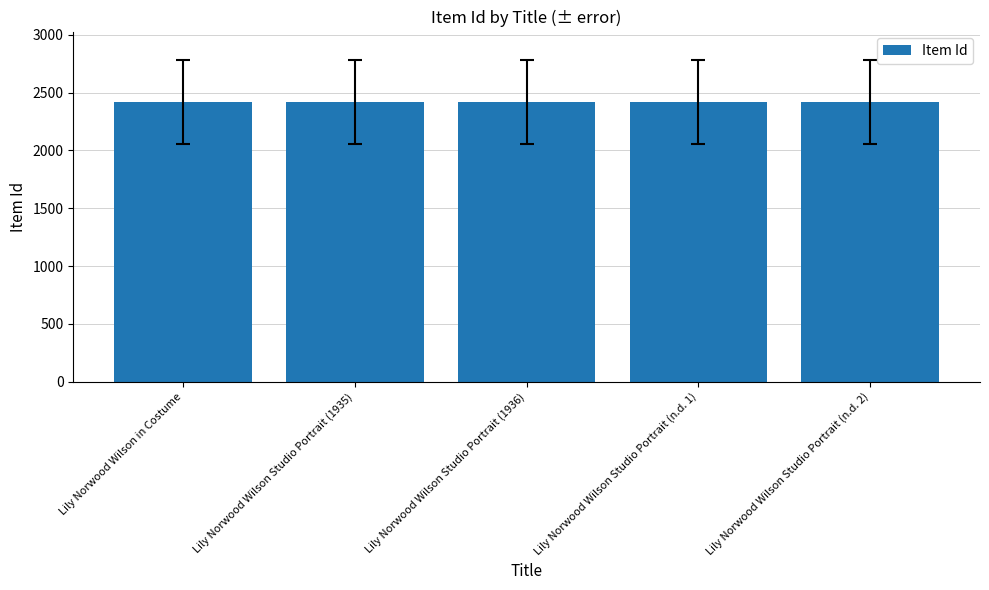

What is the difference between the maximum and minimum values?

4